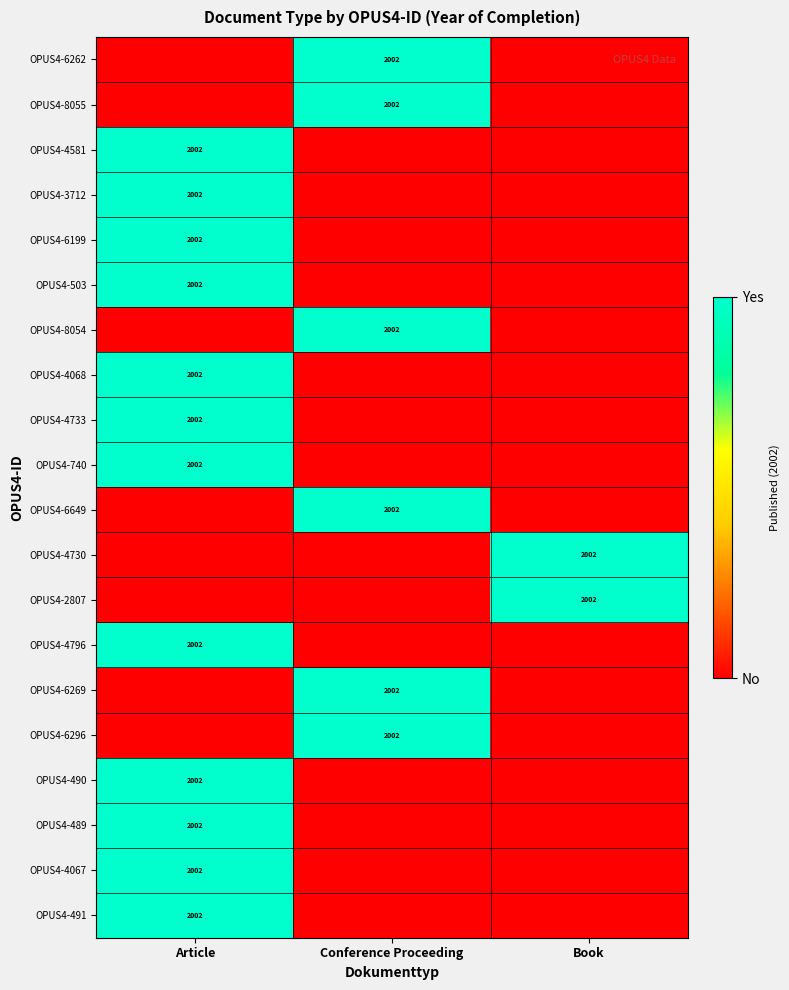

At how many categories does at least one series exceed 0?

3